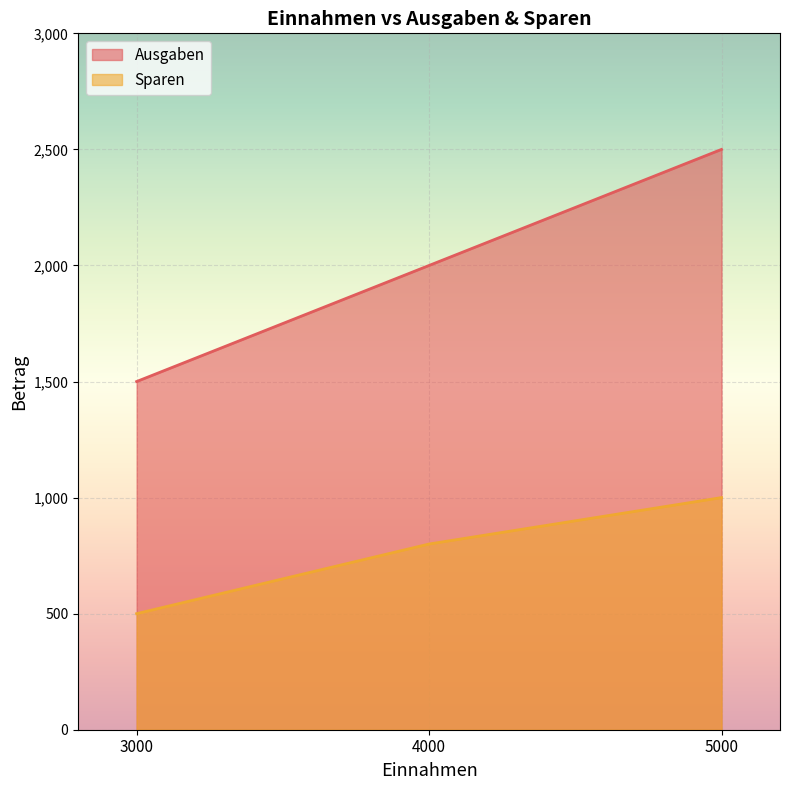

Between 3000 and 5000, which series saw the biggest shift?

Ausgaben